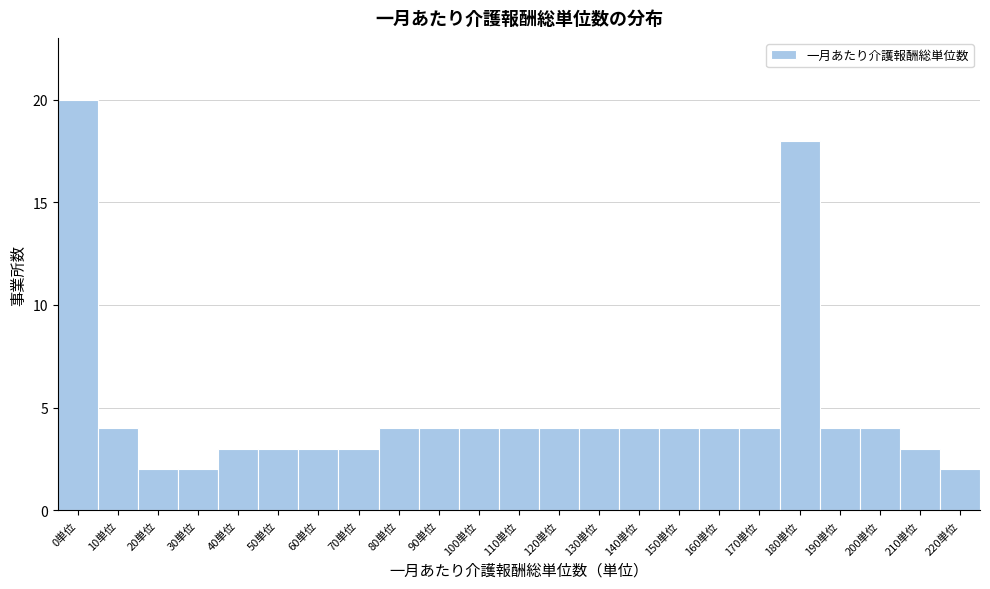

Reading left to right, list all the values displayed in this chart.

0単位=20	10単位=4	20単位=2	30単位=2	40単位=3	50単位=3	60単位=3	70単位=3	80単位=4	90単位=4	100単位=4	110単位=4	120単位=4	130単位=4	140単位=4	150単位=4	160単位=4	170単位=4	180単位=18	190単位=4	200単位=4	210単位=3	220単位=2